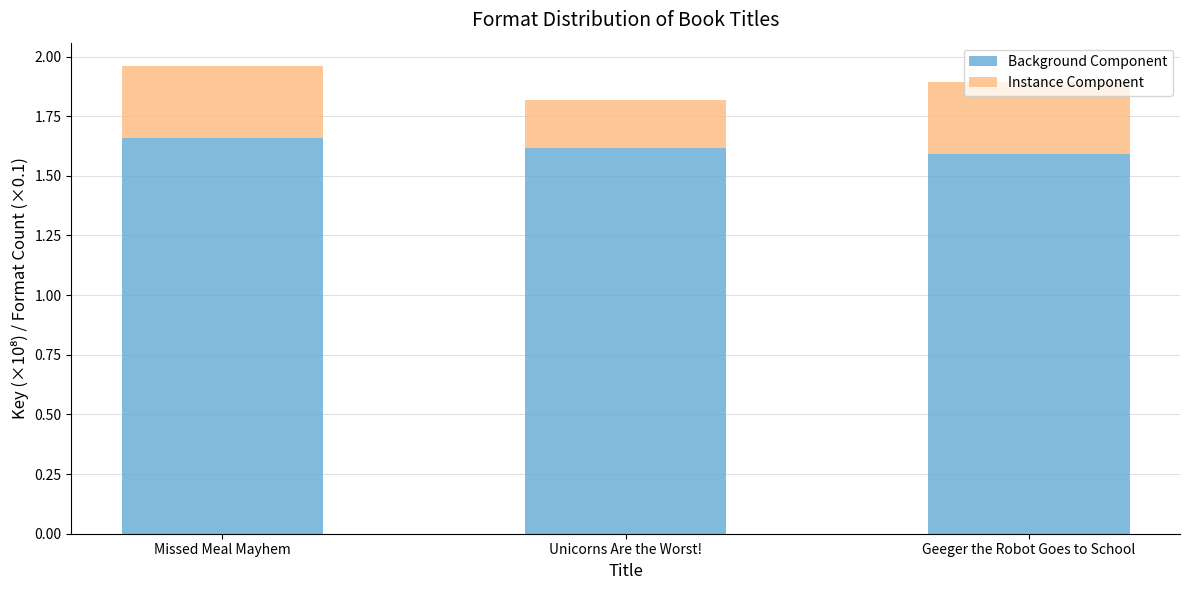

The value of Background Component at Geeger the Robot Goes to School is 1.6. True or false?

True